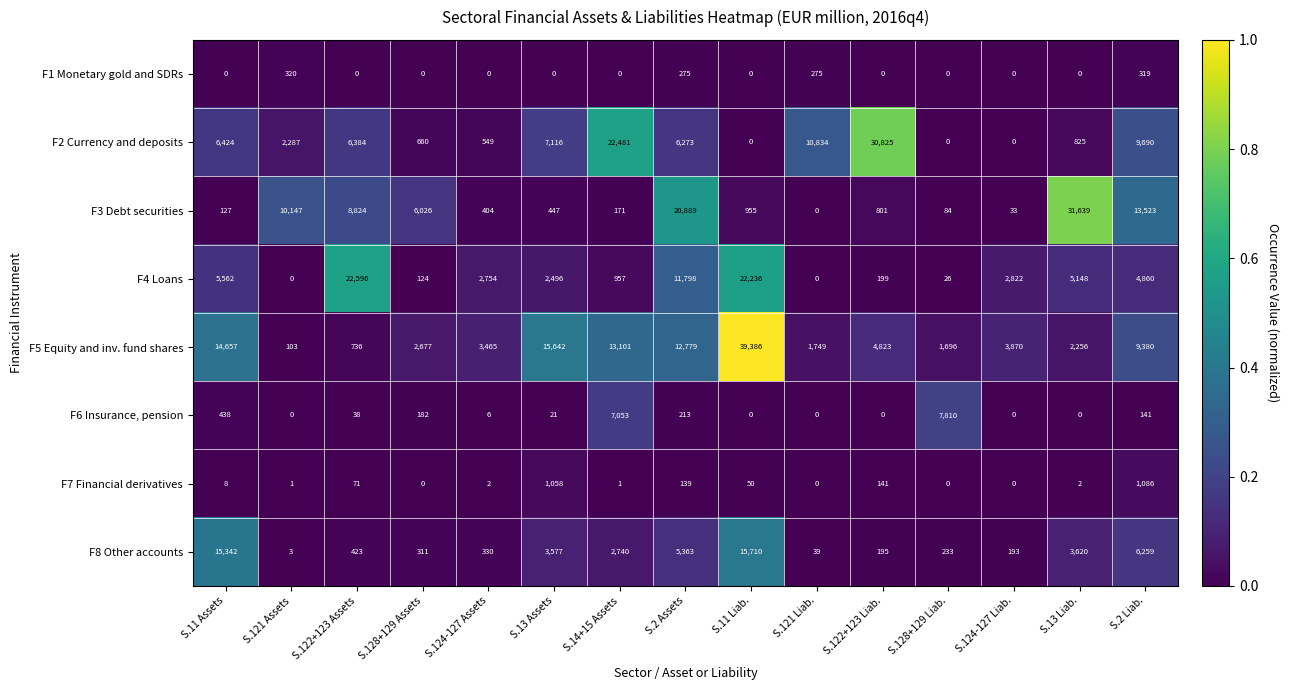

Is the value of F3 Debt securities at S.124-127 Liab. greater than the value of F2 Currency and deposits at S.14+15 Assets?

No